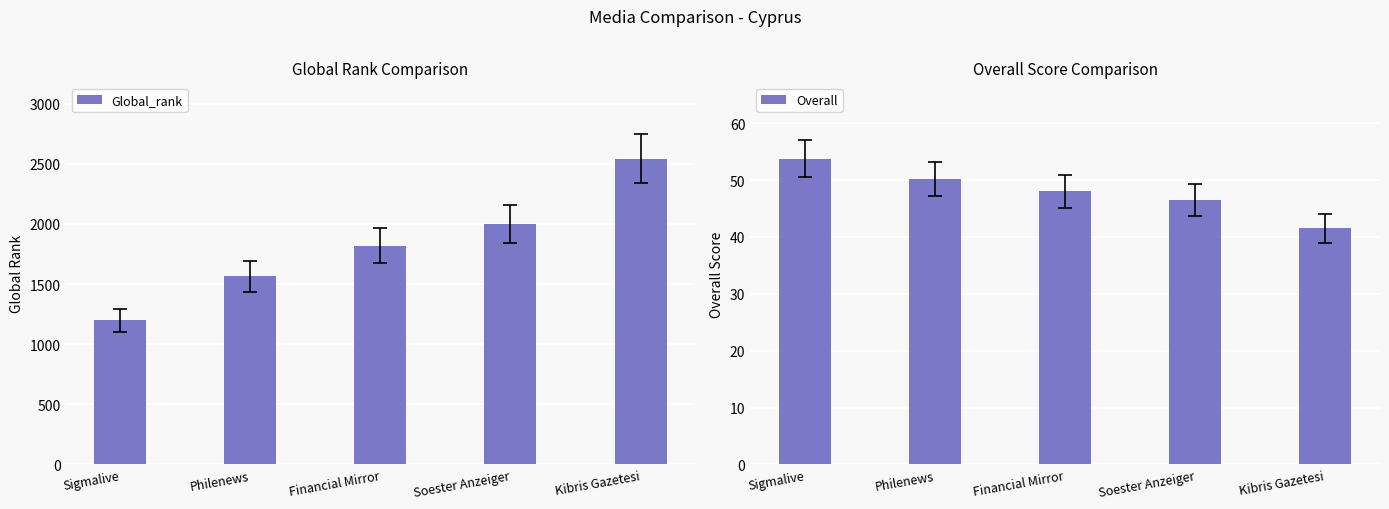

Reading left to right, what are all the values shown in this chart?

Global_rank: 1199.0	1563.0	1818.0	1998.0	2542.0
Overall: 53.8	50.2	48.0	46.5	41.5